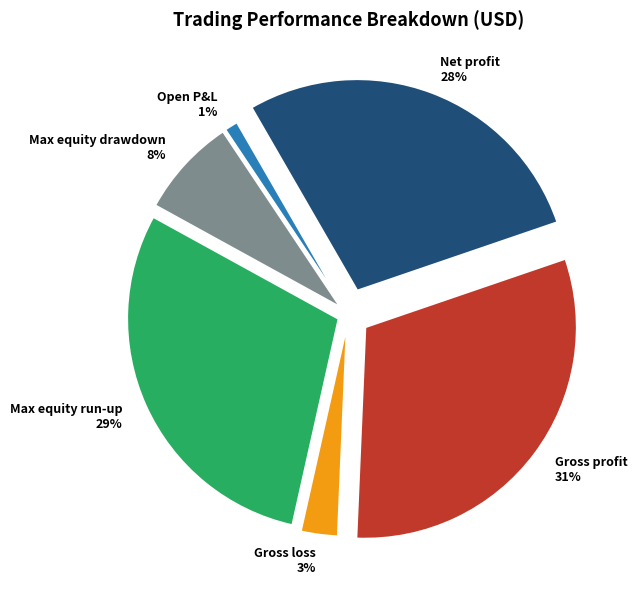

What portion of the pie excludes Max equity drawdown?

92.4%